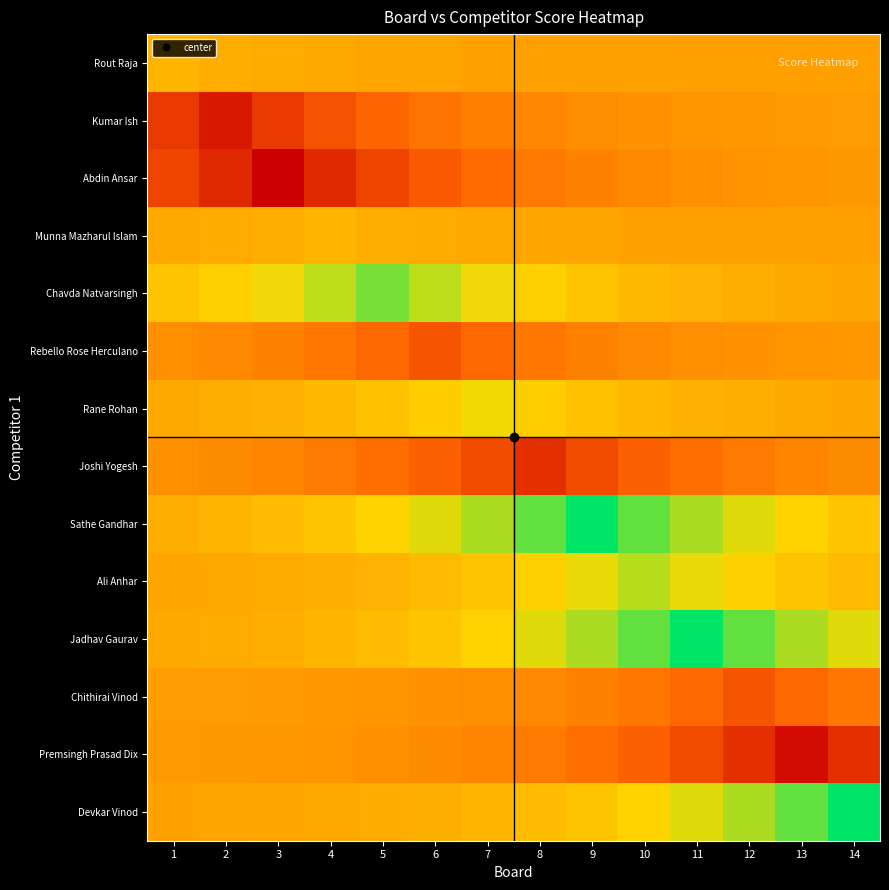

Reading right to left, what are all the values shown in this chart?

Rout Raja: 14=12.5	13=12.5	12=12.6	11=12.6	10=12.6	9=12.6	8=12.7	7=12.7	6=12.8	5=13.0	4=13.1	3=13.3	2=13.6	1=14.0
Kumar Ish: 14=12.2	13=12.1	12=12.0	11=11.8	10=11.5	9=11.2	8=10.8	7=10.2	6=9.3	5=8.2	4=6.7	3=4.7	2=2.0	1=4.7
Abdin Ansar: 14=12.0	13=11.9	12=11.7	11=11.4	10=11.0	9=10.4	8=9.7	7=8.7	6=7.4	5=5.6	4=3.2	3=0.0	2=3.2	1=5.6
Munna Mazharul Islam: 14=12.6	13=12.6	12=12.6	11=12.7	10=12.7	9=12.8	8=13.0	7=13.1	6=13.3	5=13.6	4=14.0	3=13.6	2=13.3	1=13.1
Chavda Natvarsingh: 14=13.1	13=13.3	12=13.5	11=13.9	10=14.4	9=15.1	8=16.0	7=17.2	6=18.8	5=21.0	4=18.8	3=17.2	2=16.0	1=15.1
Rebello Rose Herculano: 14=12.0	13=11.8	12=11.6	11=11.3	10=10.8	9=10.3	8=9.5	7=8.4	6=7.0	5=8.4	4=9.5	3=10.3	2=10.8	1=11.3
Rane Rohan: 14=13.1	13=13.2	12=13.5	11=13.9	10=14.3	9=15.0	8=15.8	7=17.0	6=15.8	5=15.0	4=14.3	3=13.9	2=13.5	1=13.2
Joshi Yogesh: 14=11.1	13=10.6	12=9.9	11=9.0	10=7.8	9=6.2	8=4.0	7=6.2	6=7.8	5=9.0	4=9.9	3=10.6	2=11.1	1=11.5
Sathe Gandhar: 14=15.3	13=16.3	12=17.6	11=19.4	10=21.8	9=25.0	8=21.8	7=19.4	6=17.6	5=16.3	4=15.3	3=14.6	2=14.0	1=13.6
Ali Anhar: 14=14.5	13=15.1	12=16.1	11=17.3	10=19.0	9=17.3	8=16.1	7=15.1	6=14.5	5=14.0	4=13.6	3=13.3	2=13.1	1=12.9
Jadhav Gaurav: 14=17.6	13=19.4	12=21.8	11=25.0	10=21.8	9=19.4	8=17.6	7=16.3	6=15.3	5=14.6	4=14.0	3=13.6	2=13.3	1=13.1
Chithirai Vinod: 14=9.5	13=8.4	12=7.0	11=8.4	10=9.5	9=10.3	8=10.8	7=11.3	6=11.6	5=11.8	4=12.0	3=12.1	2=12.2	1=12.3
Premsingh Prasad Dix: 14=4.0	13=1.0	12=4.0	11=6.2	10=7.8	9=9.0	8=9.9	7=10.6	6=11.1	5=11.5	4=11.7	3=11.9	2=12.1	1=12.2
Devkar Vinod: 14=25.0	13=21.8	12=19.4	11=17.6	10=16.3	9=15.3	8=14.6	7=14.0	6=13.6	5=13.3	4=13.1	3=13.0	2=12.8	1=12.8